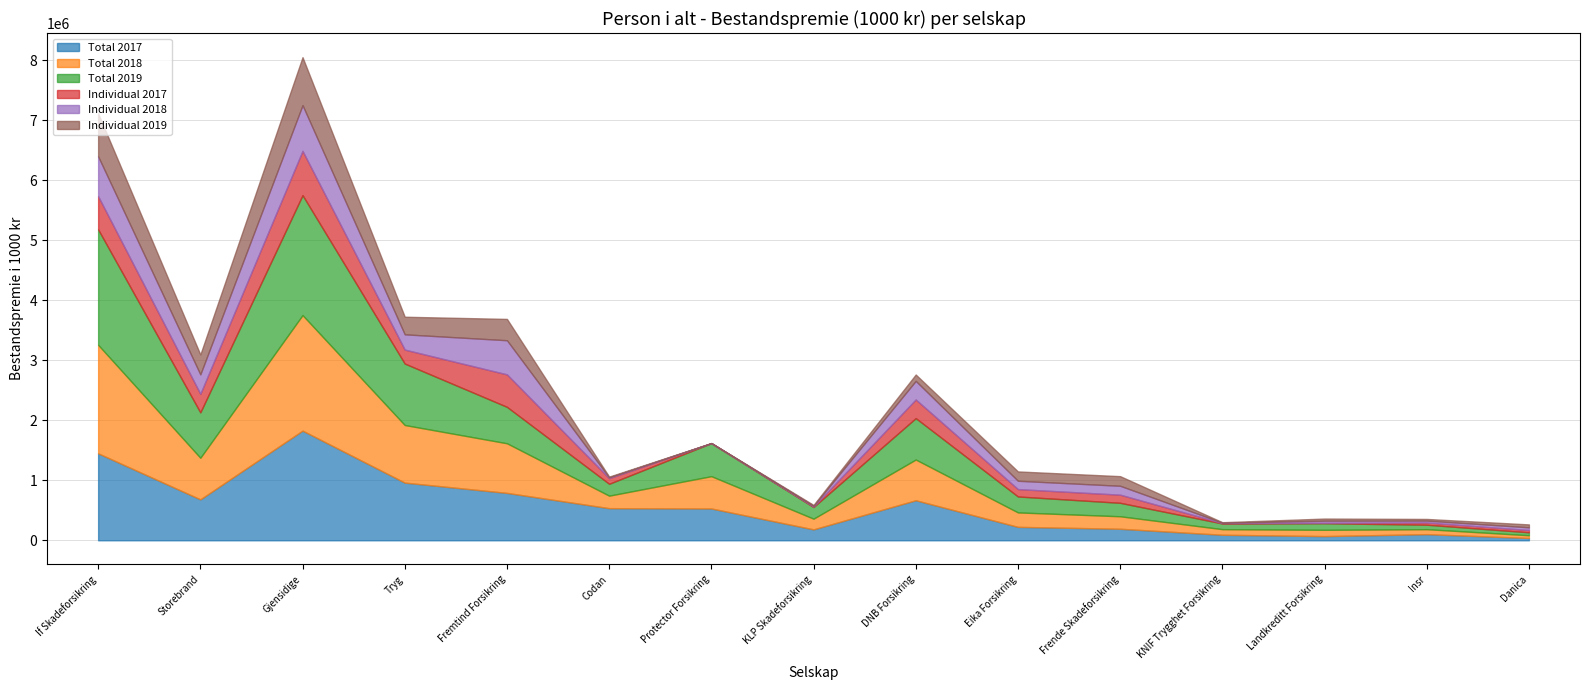

Which series has the widest spread of values?

Total 2019